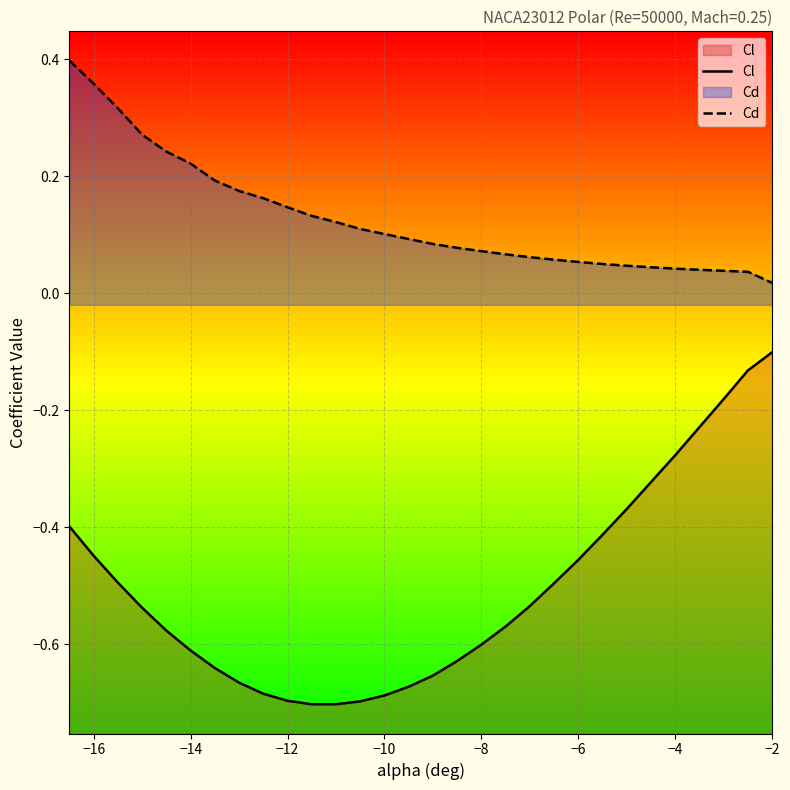

What are all the series names shown in the legend?

Cl, Cd